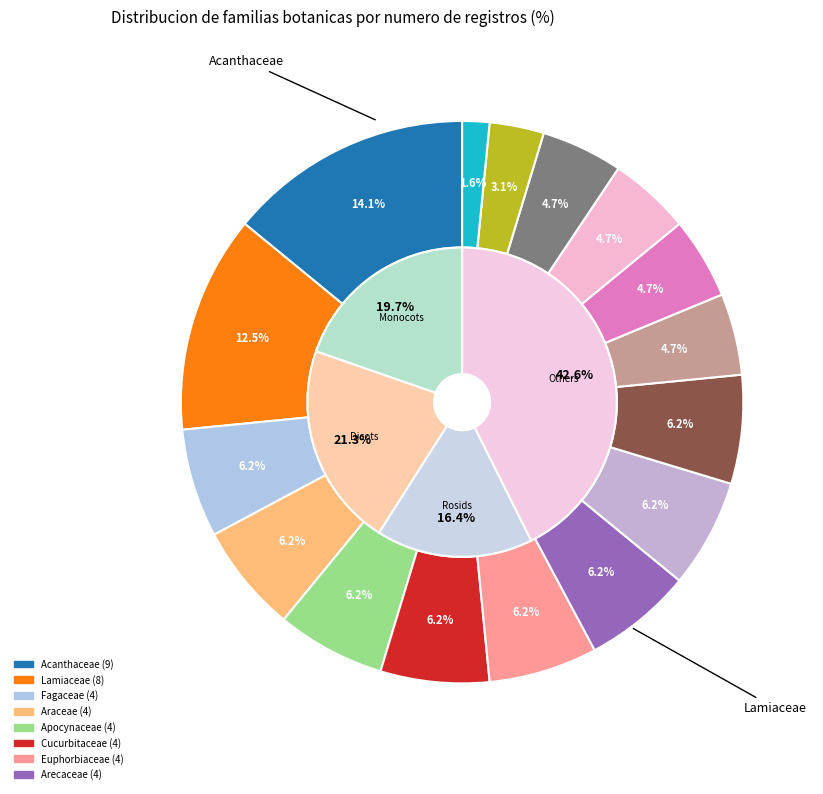

How many segments does this pie chart have?

16